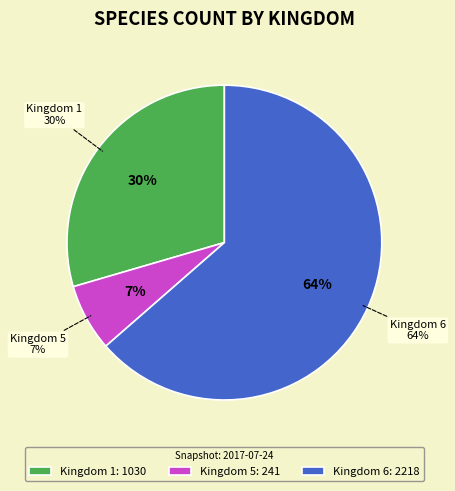

Which category accounts for the majority?

kingdom_6